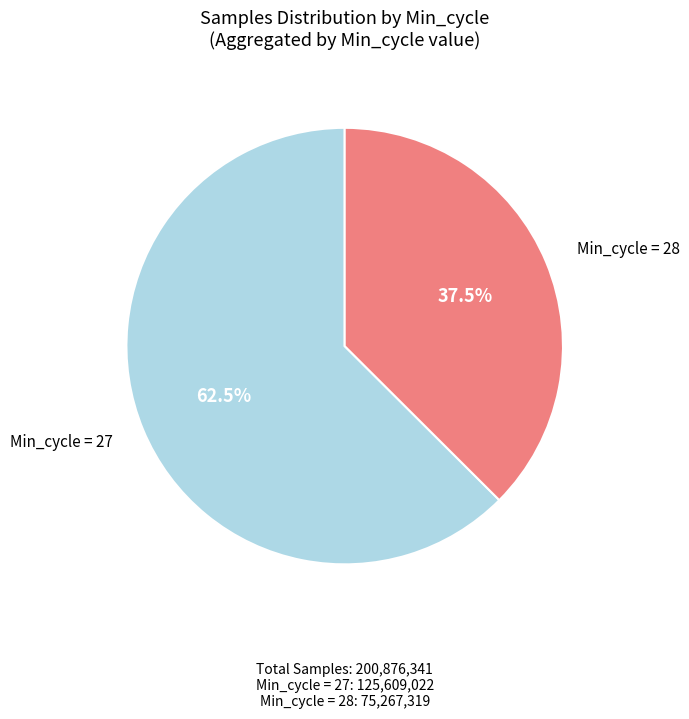

Is Min_cycle = 27 the majority of the pie?

Yes